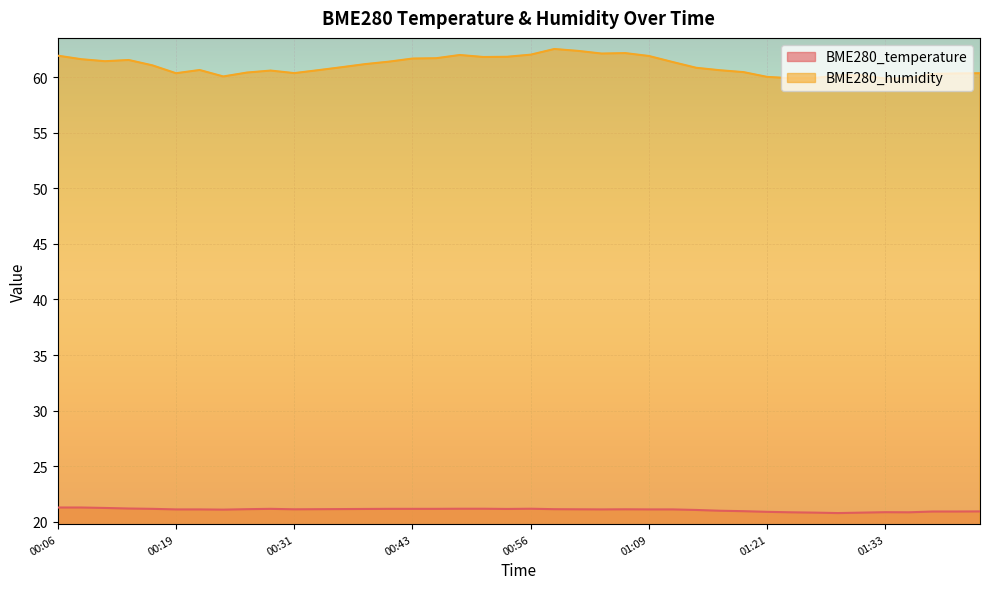

What is the label of the 11th point from the left?

00:31